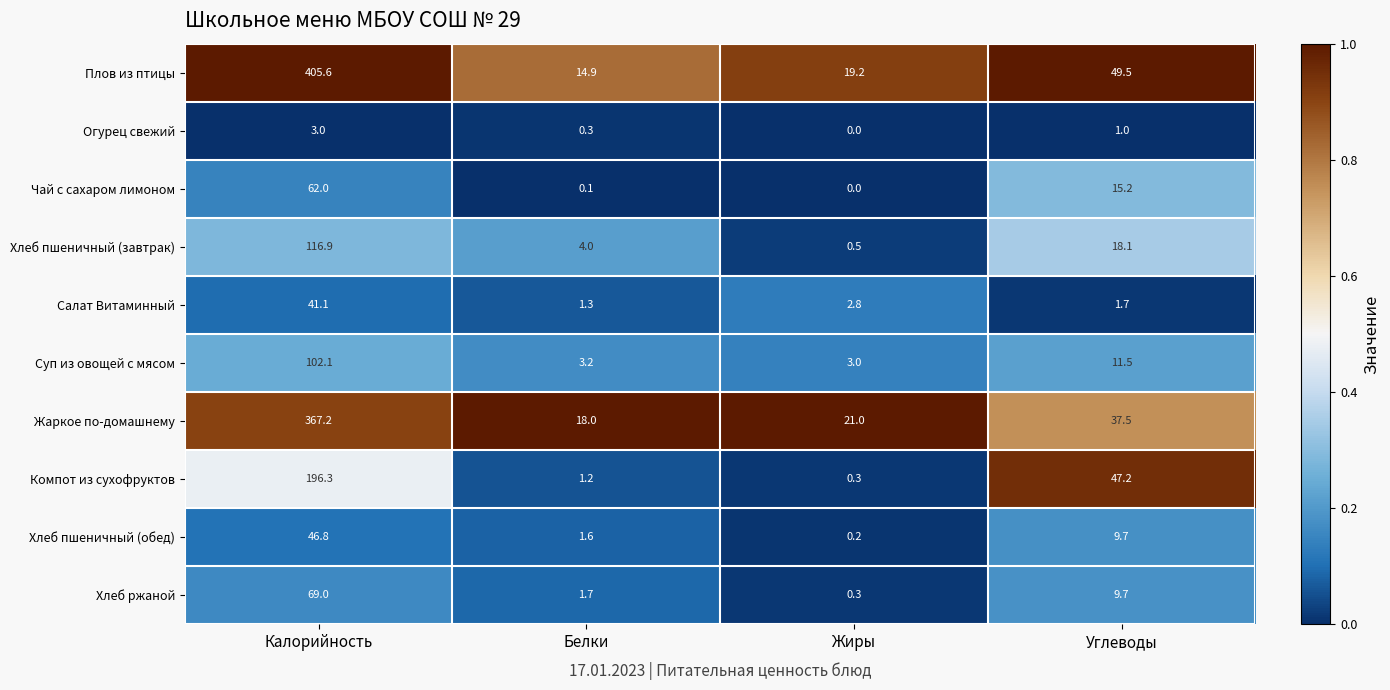

True or false: Огурец свежий has a value of -1.7 at Жиры.

False